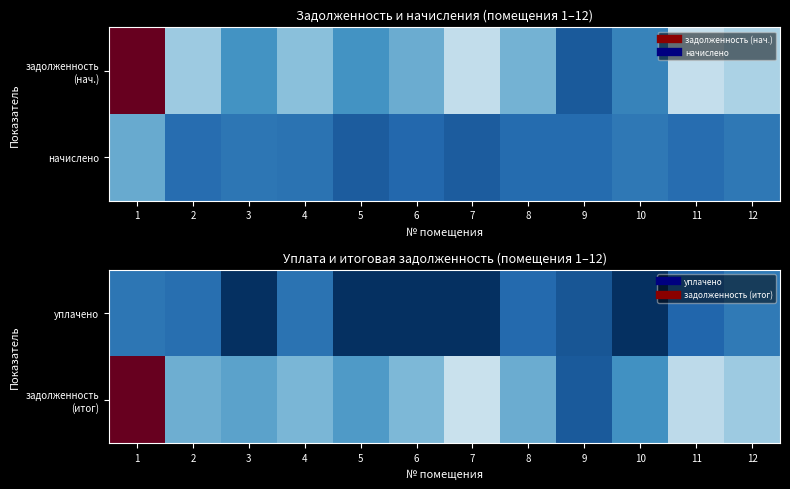

Which category has the lowest value across all series?

3